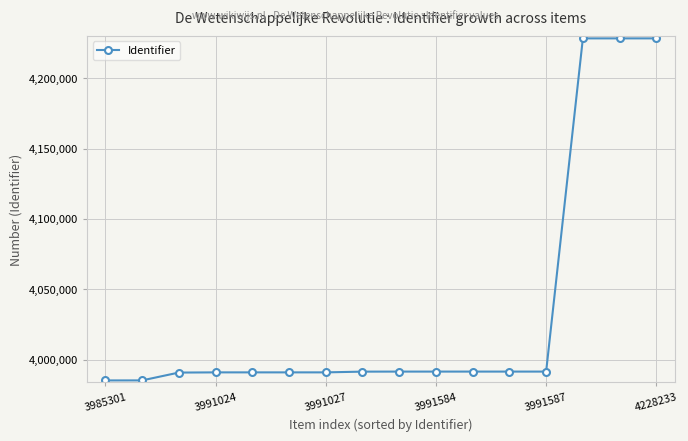

What is the sum of all values?

64559781